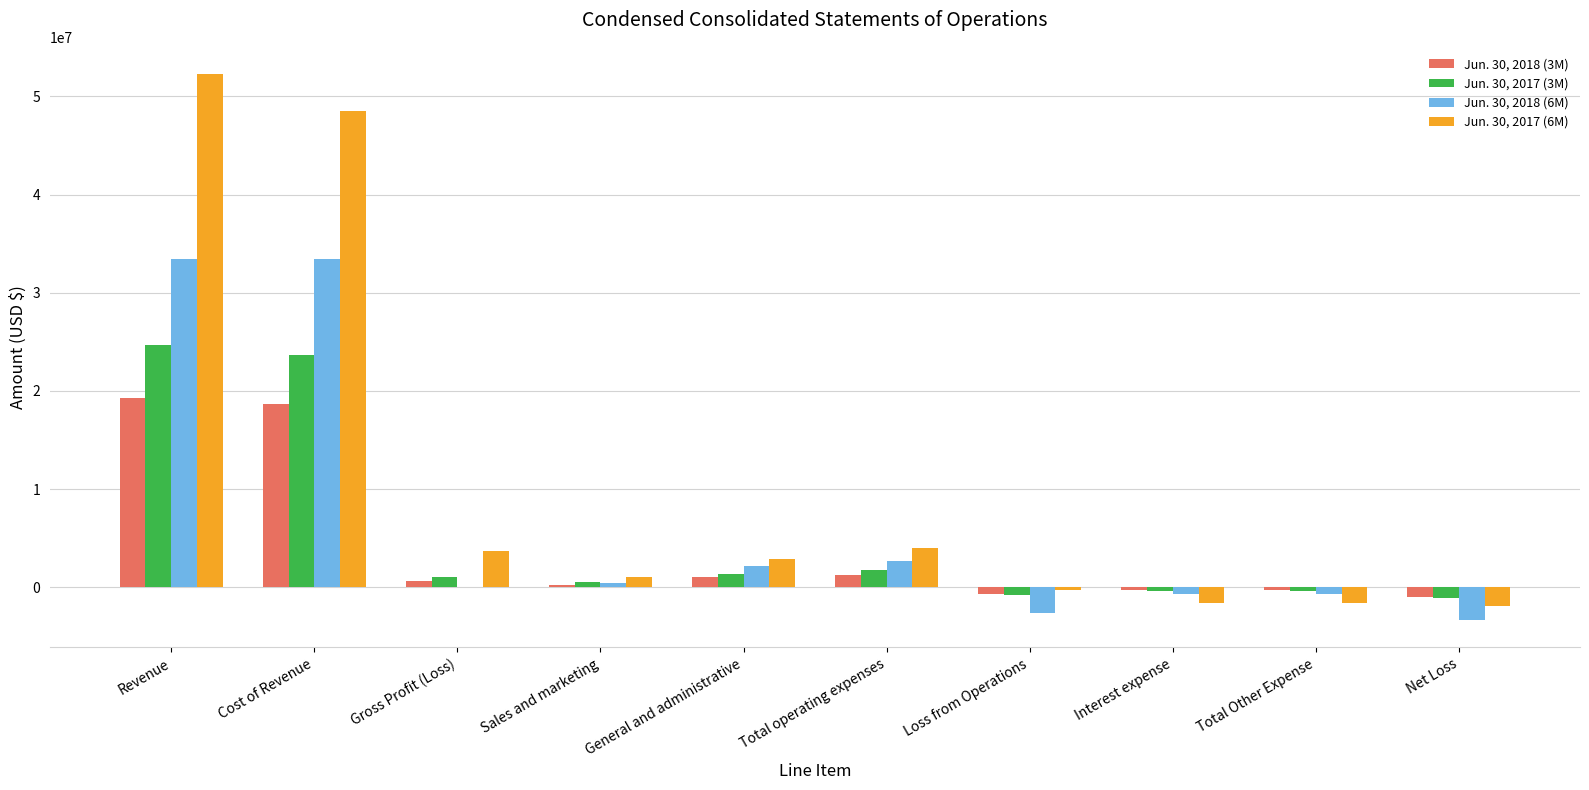

At which label does Jun. 30, 2017 (6M) first exceed 2894497?

Revenue